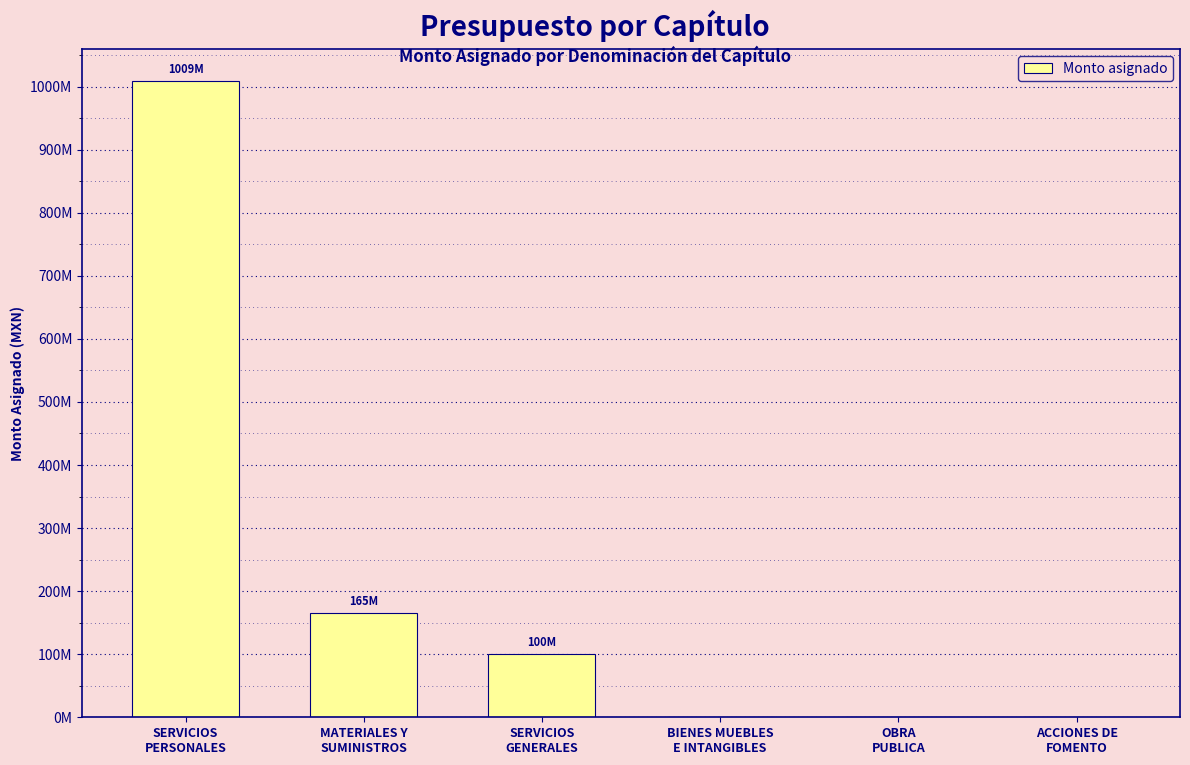

Reading left to right, extract all data points from this chart.

SERVICIOS
PERSONALES=1009171178	MATERIALES Y
SUMINISTROS=164917429	SERVICIOS
GENERALES=100081981	BIENES MUEBLES
E INTANGIBLES=0	OBRA
PUBLICA=0	ACCIONES DE
FOMENTO=0